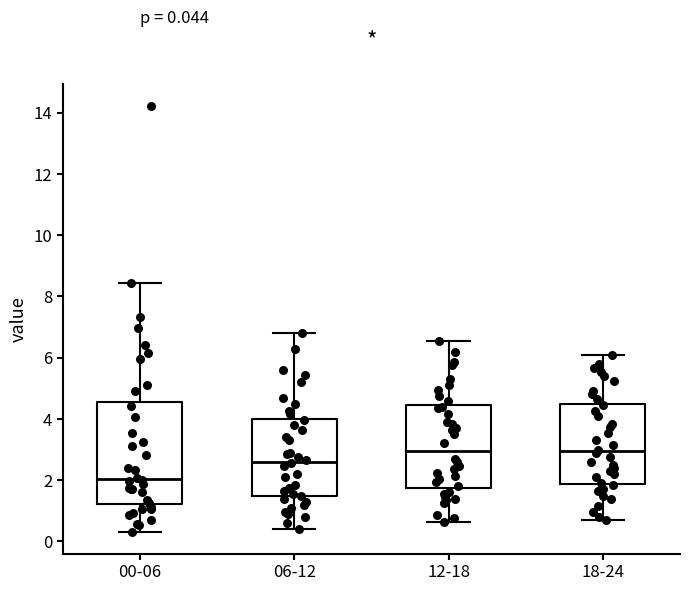

Which box has the lowest median line?

00-06